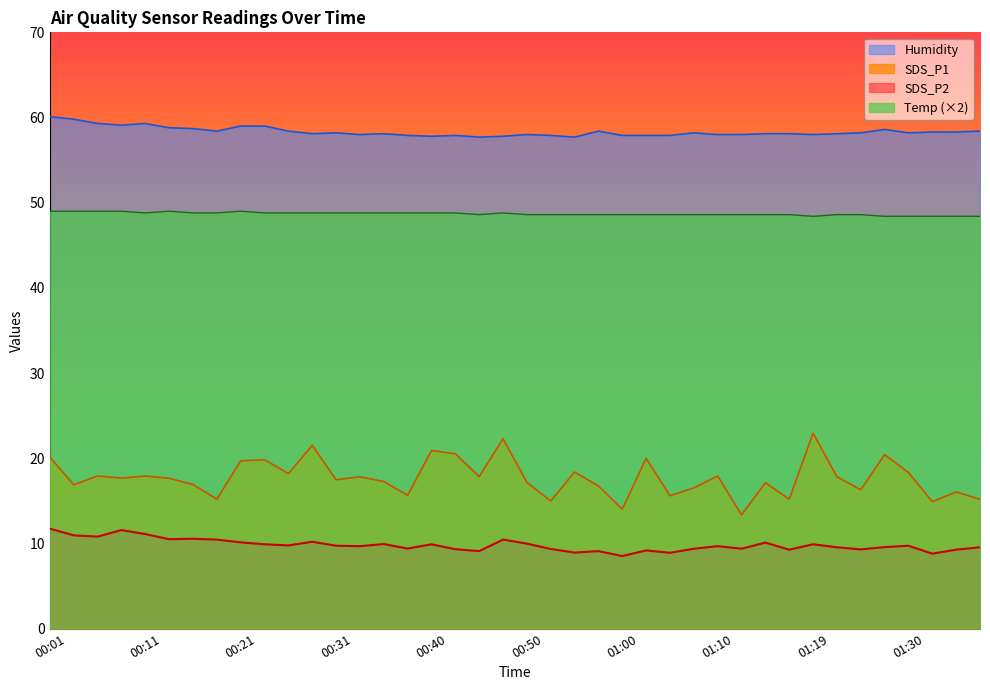

How many lines are shown in the chart?

4